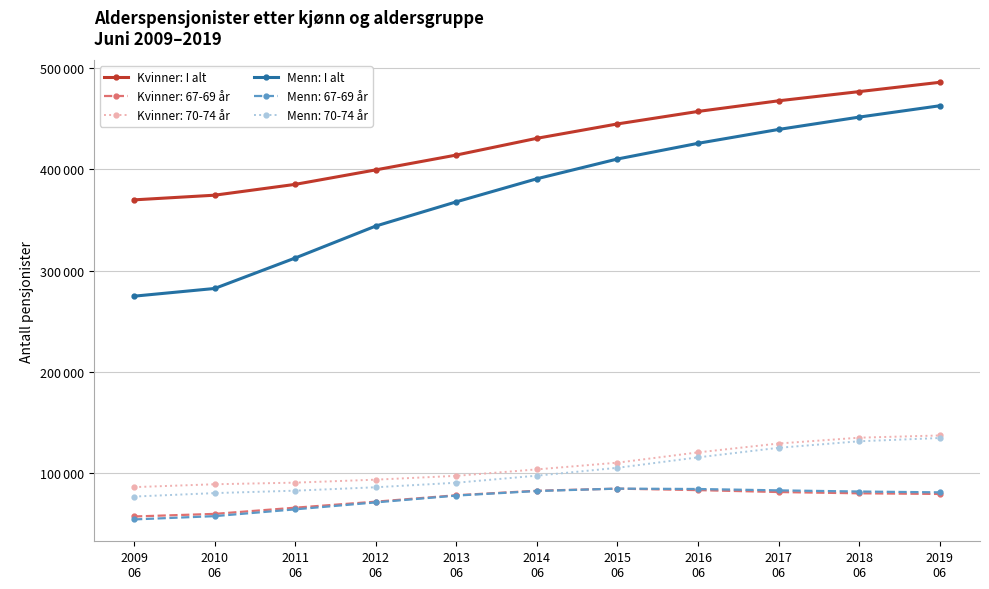

True or false: Menn: I alt and Kvinner: I alt cross at least once.

False